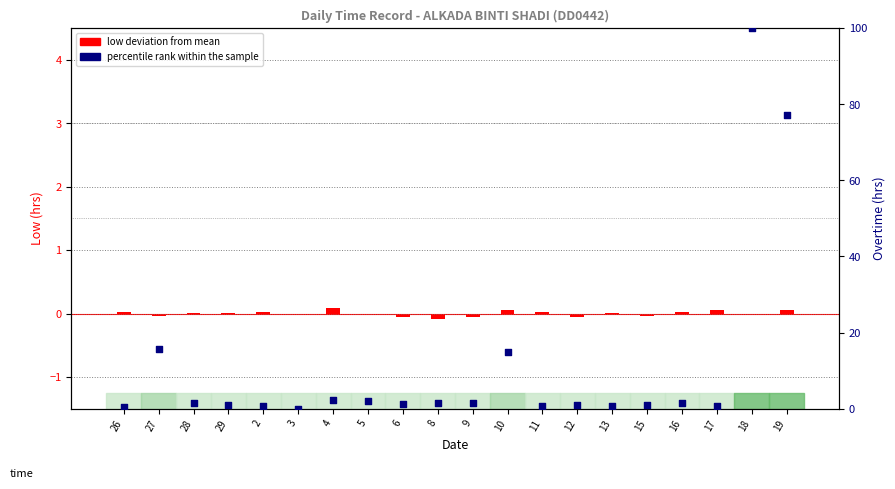

At which category is the sum across all series the highest?

18